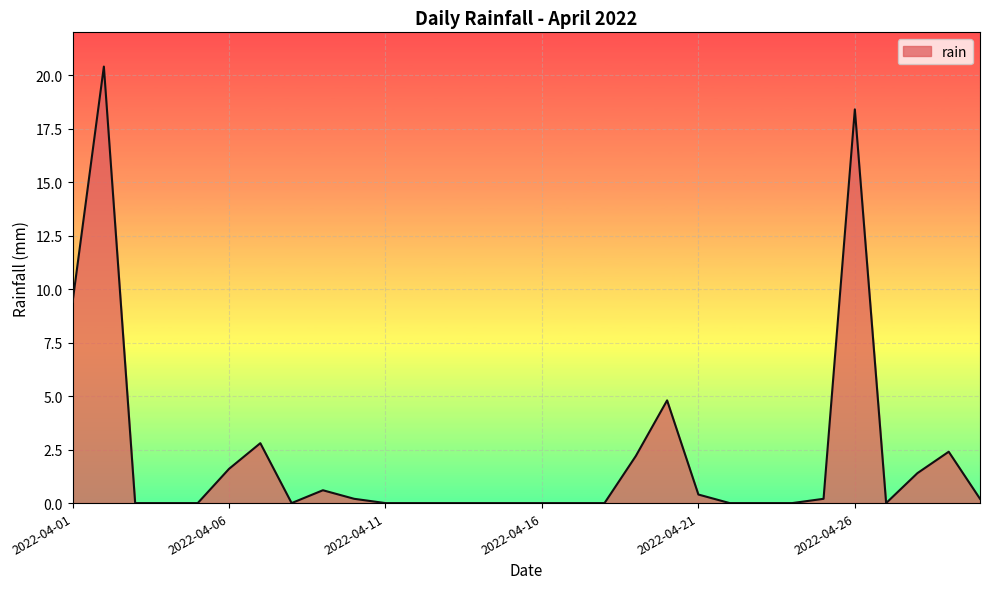

What is the greatest value displayed?

20.4